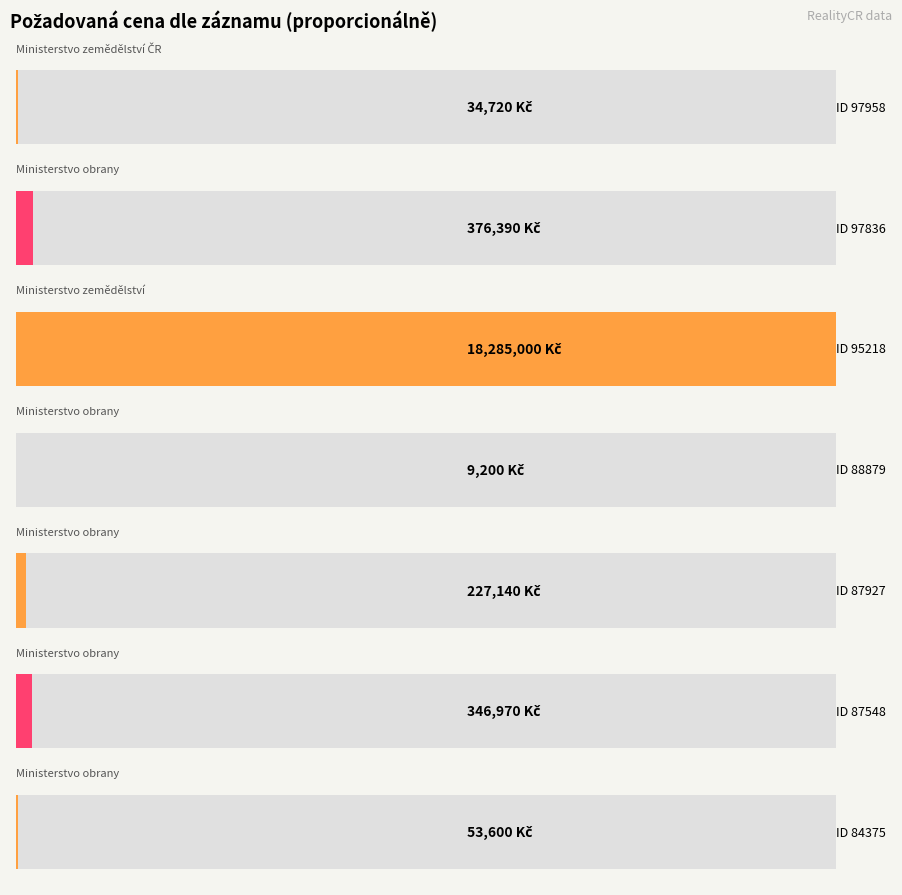

What is the difference between the second highest and minimum values?

367190